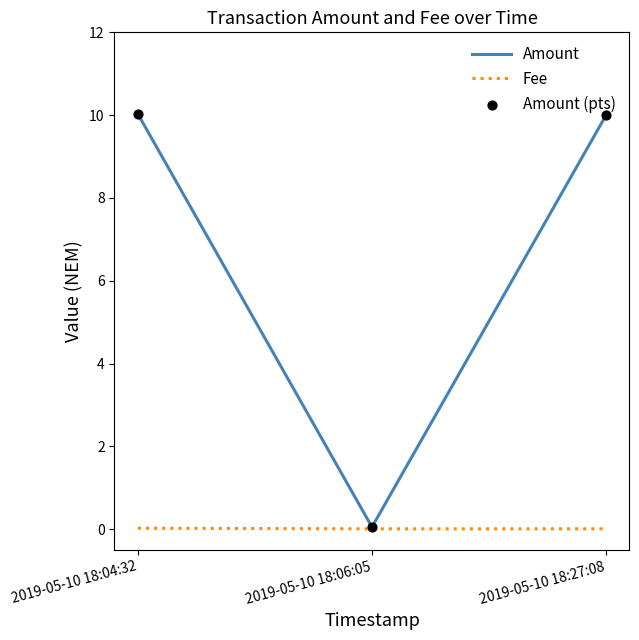

Which category has the lowest value in the Amount series?

2019-05-10 18:06:05